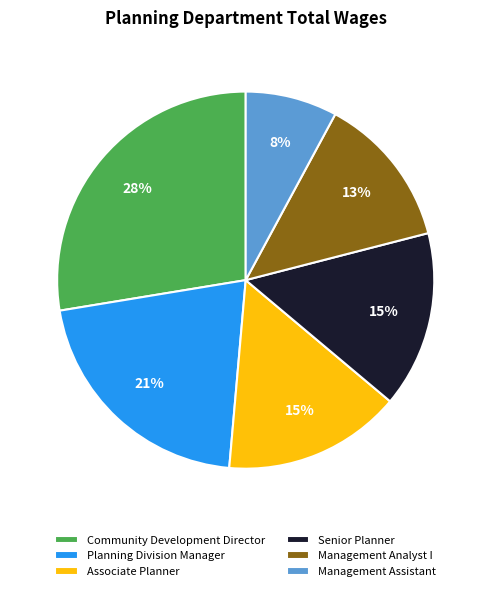

Is there a majority slice in this chart?

No